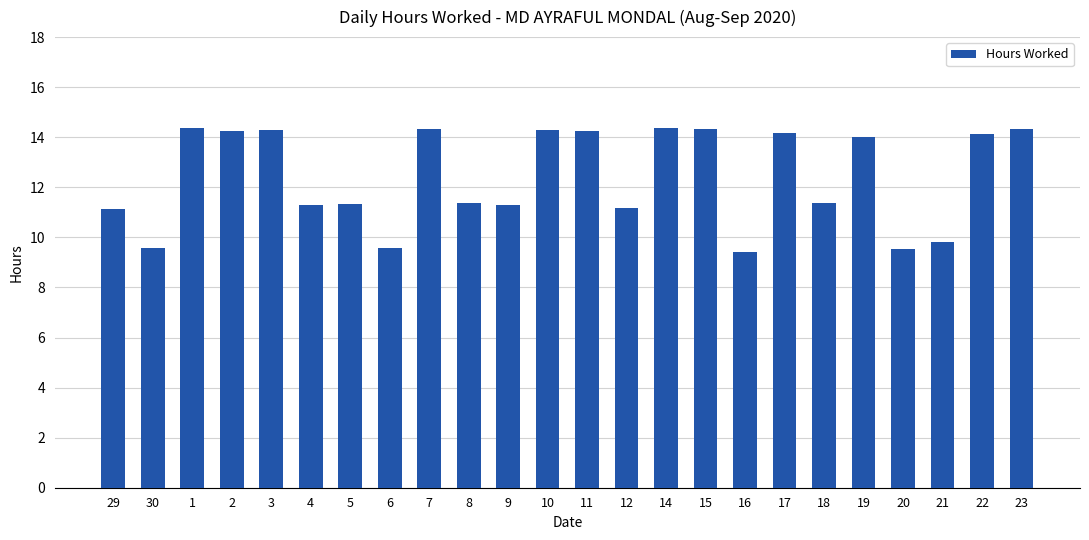

Is it true that the value at 6 is 2.2?

False